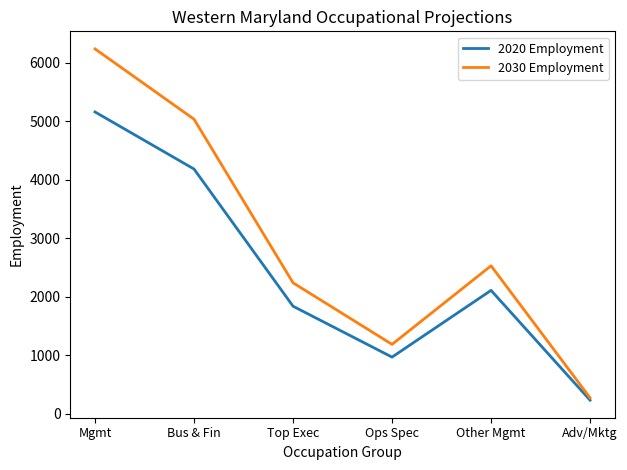

Reading left to right, what are all the values shown in this chart?

2020 Employment: 5163	4187	1842	972	2113	236
2030 Employment: 6241	5039	2242	1190	2533	276